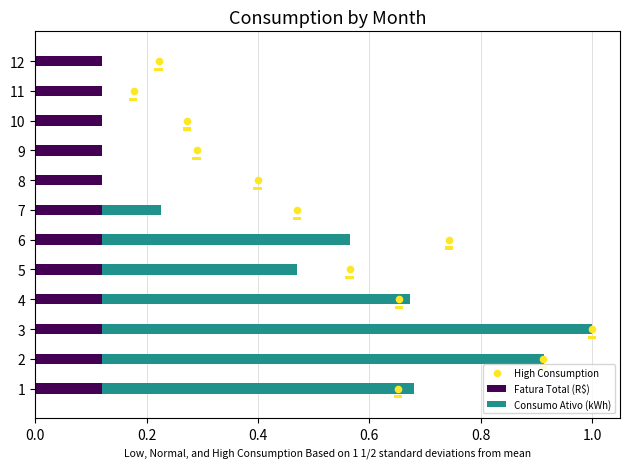

Which series has the largest total across all categories?

High Consumption